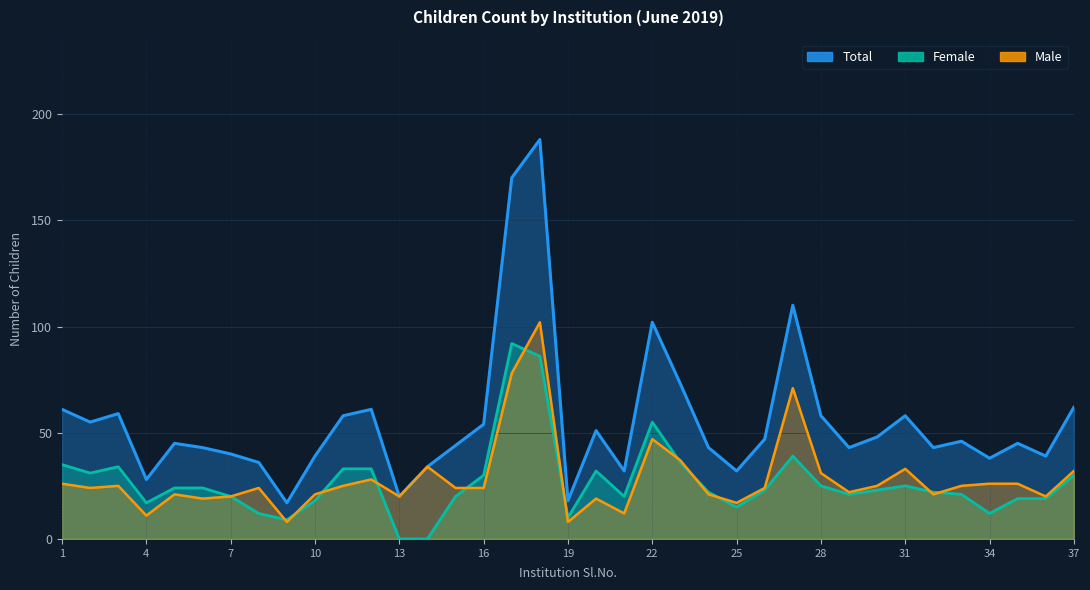

Is it true that Female equals 21 at 29?

True